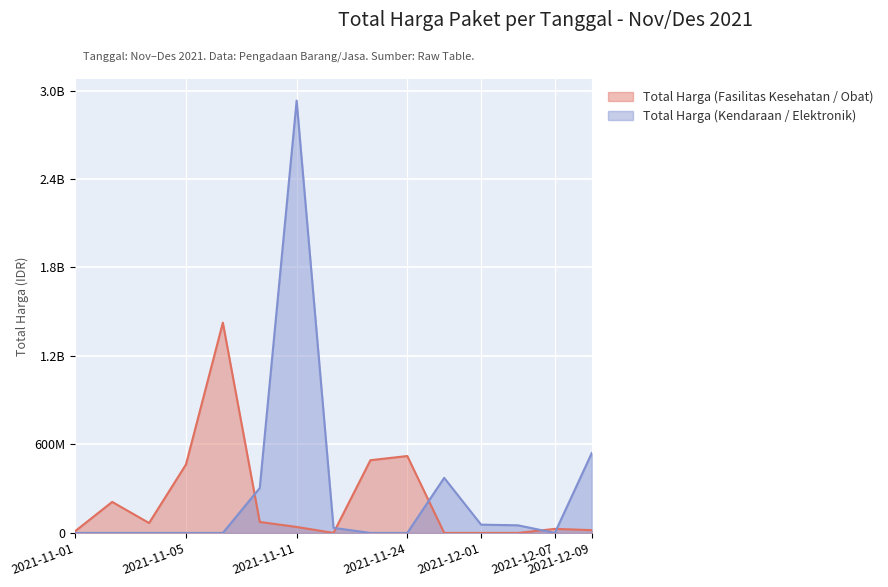

What are all the series names shown in the legend?

Total Harga (Fasilitas Kesehatan / Obat), Total Harga (Kendaraan / Elektronik)